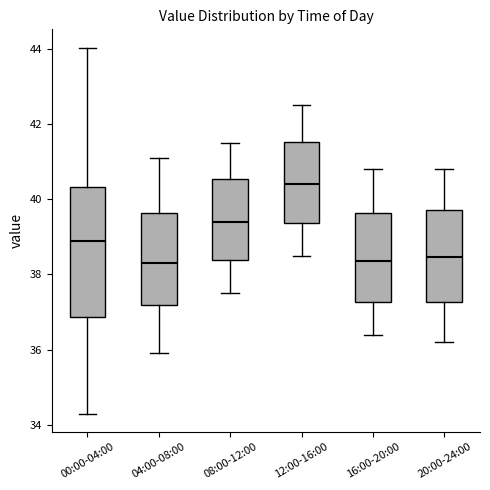

Where does the lower whisker of the box for 16:00-20:00 end on the y-axis? The values are not printed on the chart, so give them approximately, as read against the axis.

36.4